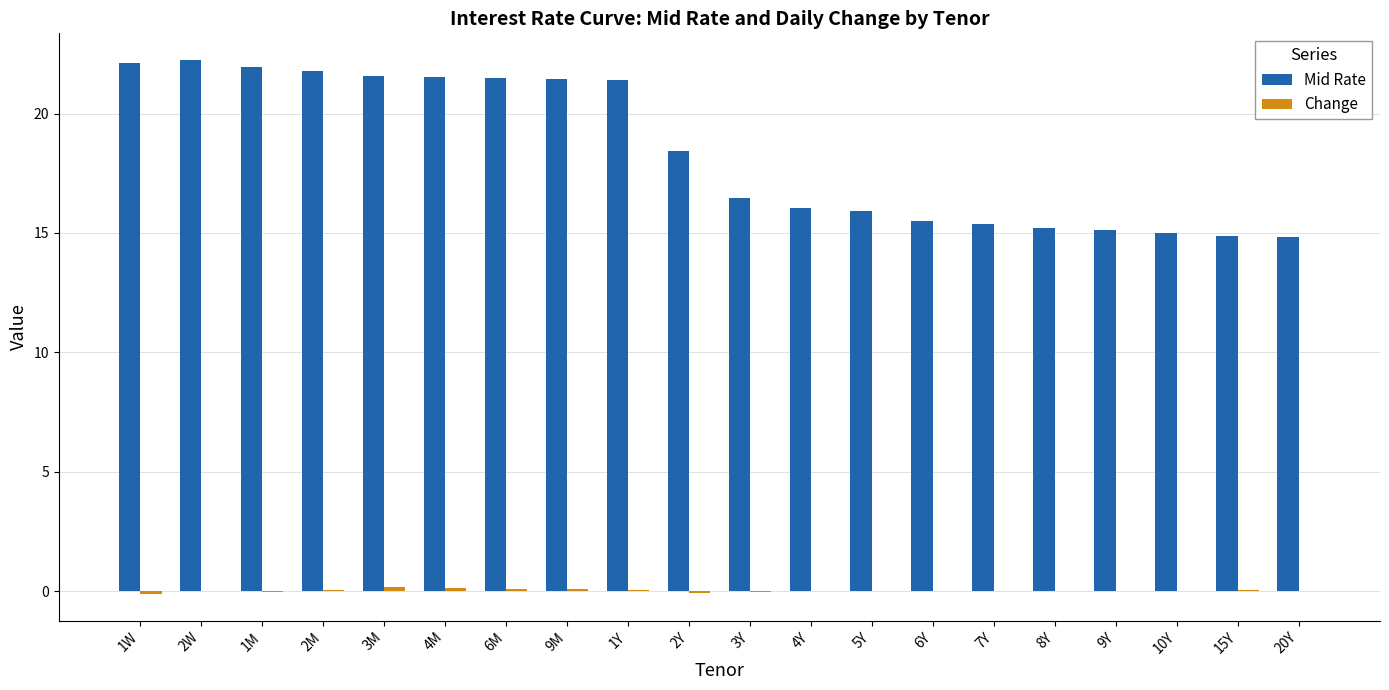

Which series changed the most between 2W and 2Y?

Mid Rate